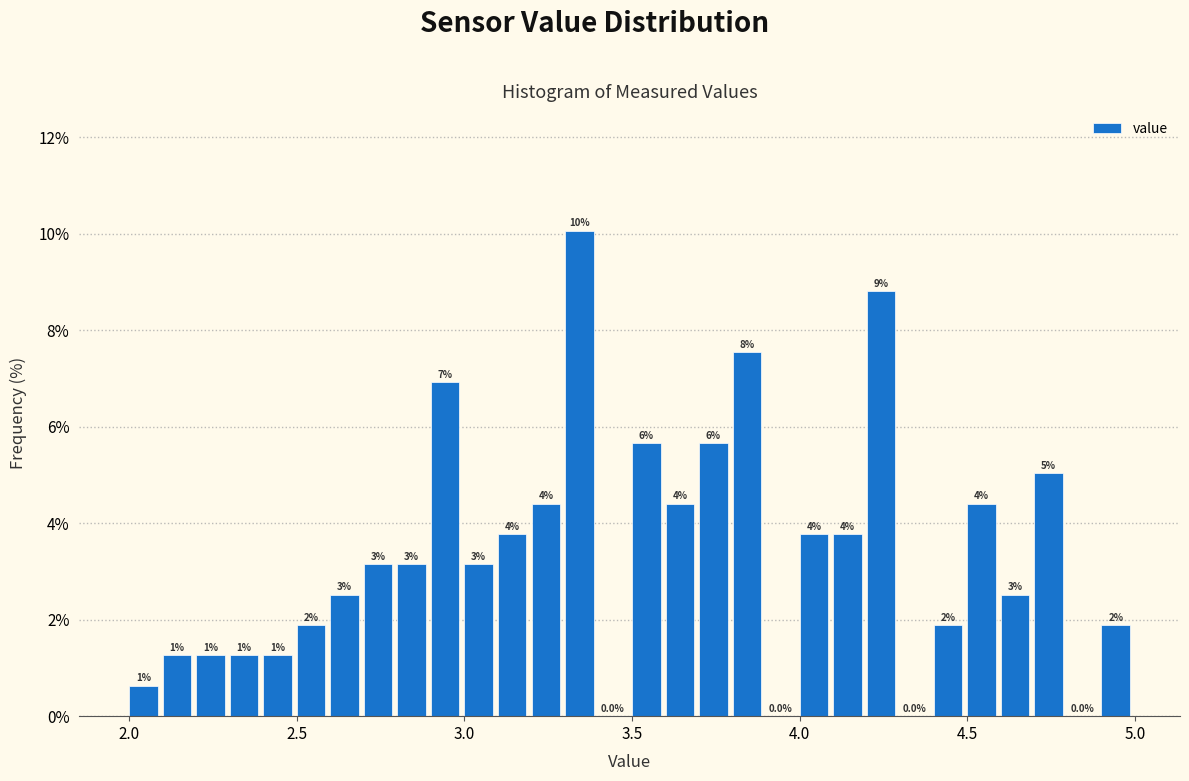

Read against the x-axis, roughly where is the centre of the tallest bar?

3.35